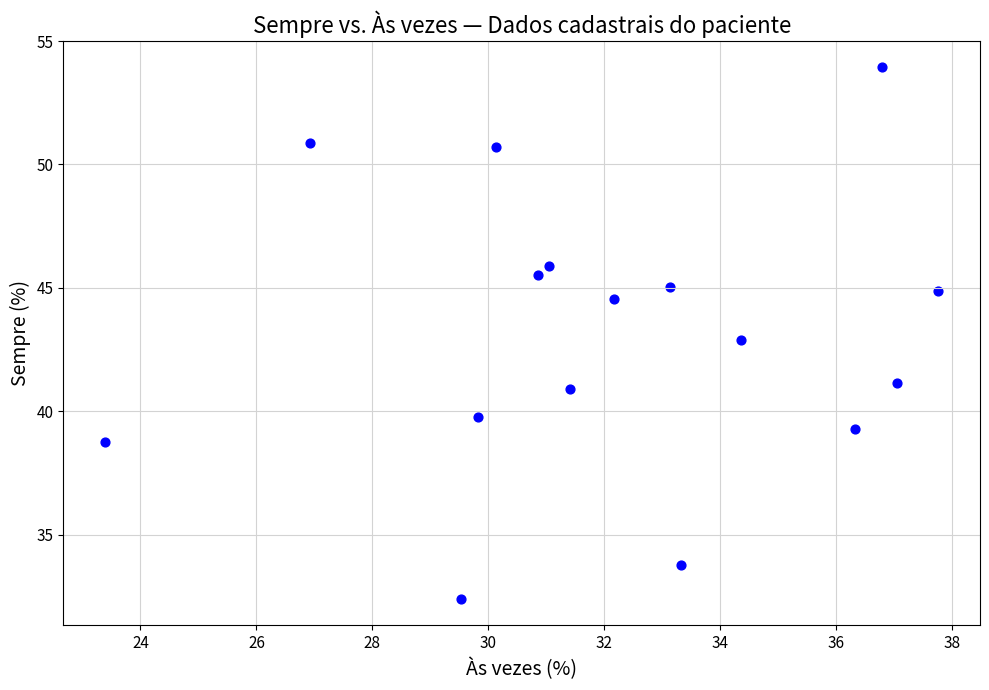

What is the range of Y values (max minus min)?

21.5